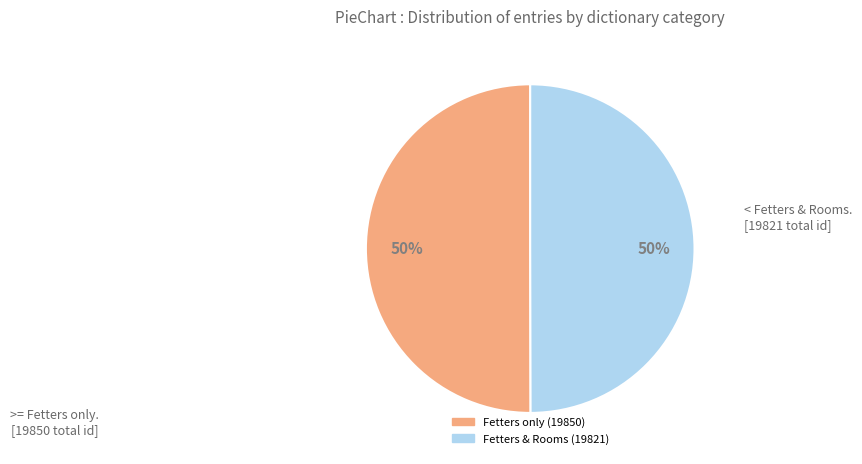

To the nearest percent, what is the average slice percentage?

50%